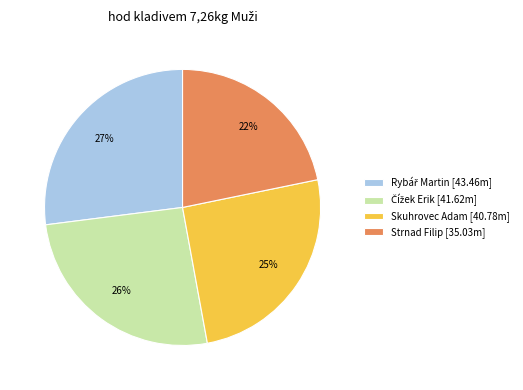

To the nearest percent, what is the difference between the largest and smallest slice percentages?

5%